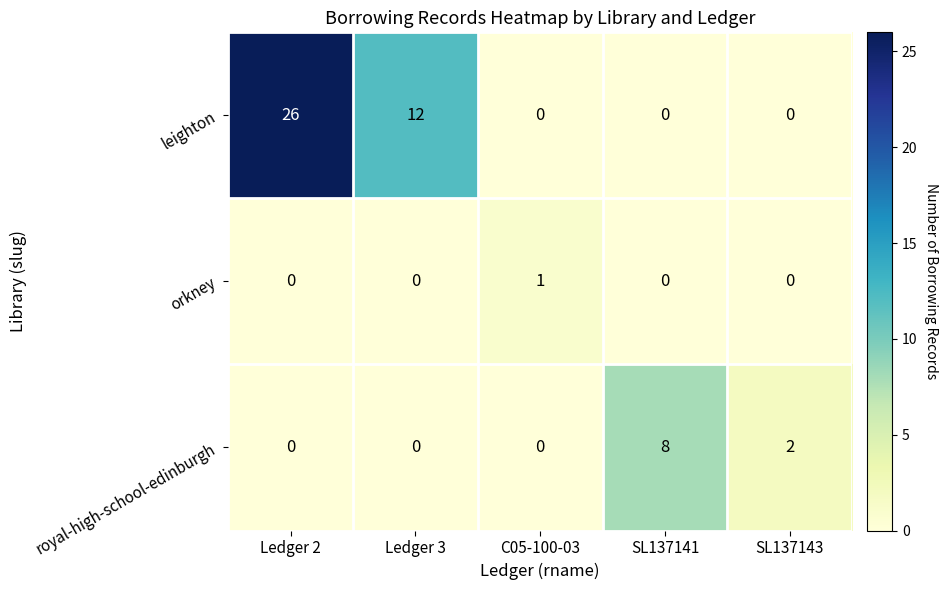

Reading left to right, transcribe all the data shown in this chart.

leighton: 26	12	0	0	0
orkney: 0	0	1	0	0
royal-high-school-edinburgh: 0	0	0	8	2